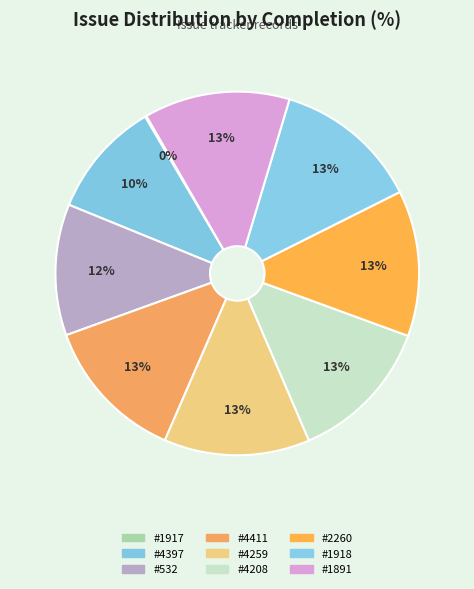

To the nearest percent, what is the difference between the largest and smallest slice percentages?

13%